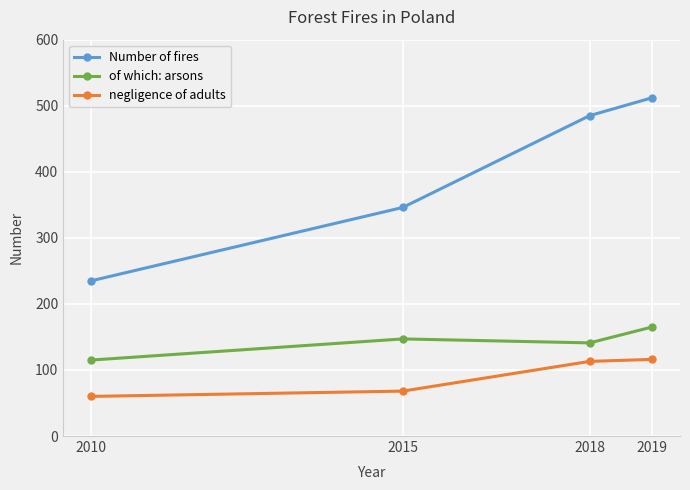

What is the value of the of which: arsons point at the 1st from the left?

115